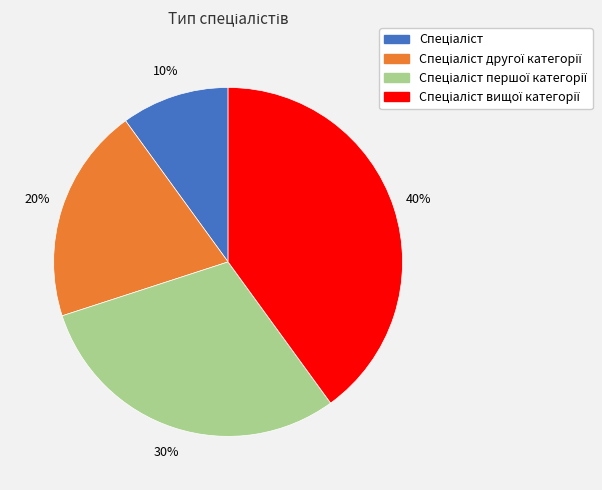

To the nearest percent, what is the difference between the largest and smallest slice percentages?

30%